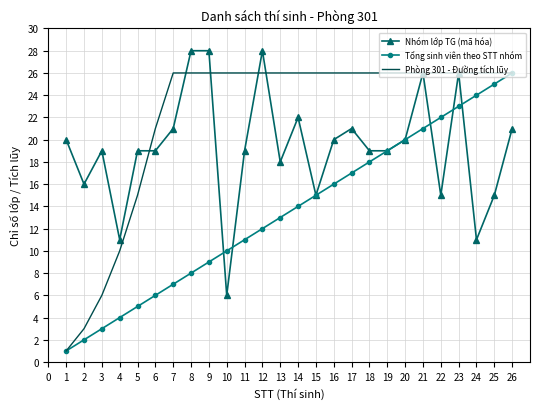

What is the difference between the maximum and second lowest values in the Tổng sinh viên theo STT nhóm series?

24